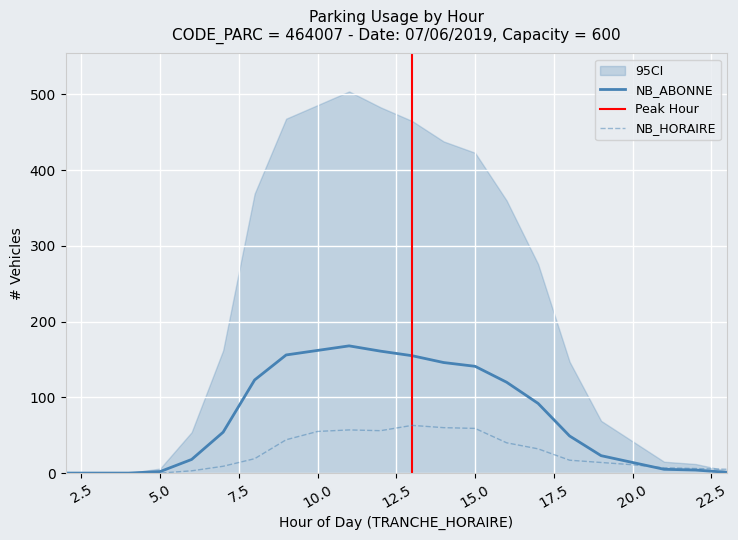

How many intersections are there between NB_HORAIRE and NB_ABONNE?

1